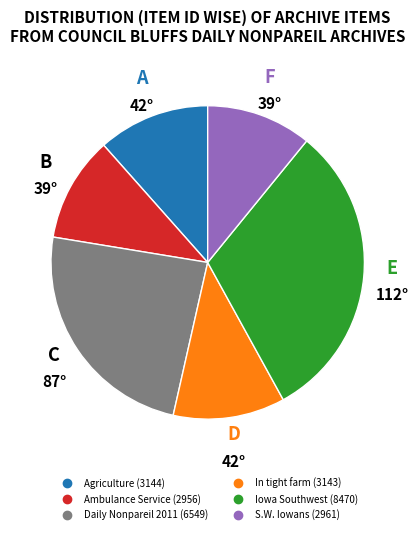

Does any single category account for the majority?

No